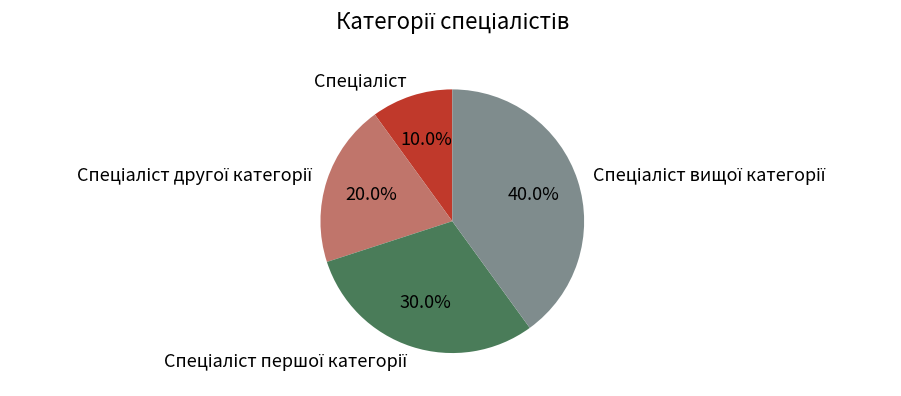

Count the number of slices in the pie.

4